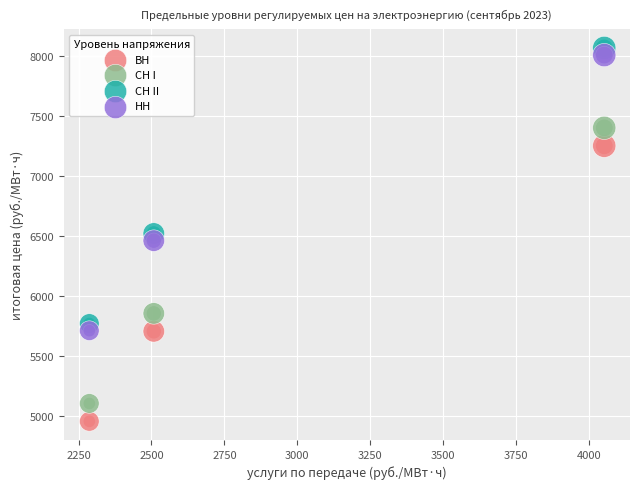

What is the X range (max minus min) for the scatter plot?

1765.1